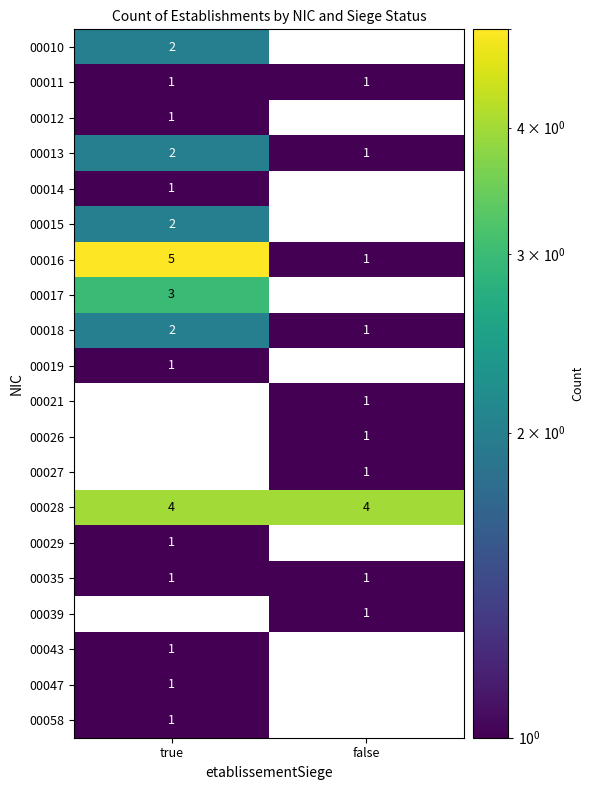

The value of 00015 at true is 1. True or false?

False